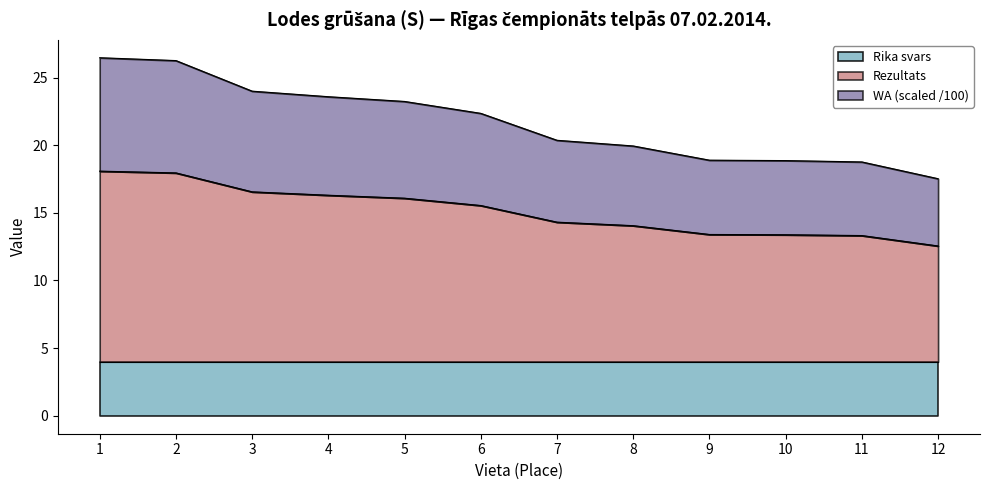

Where does the Rezultats series first go above 15?

1